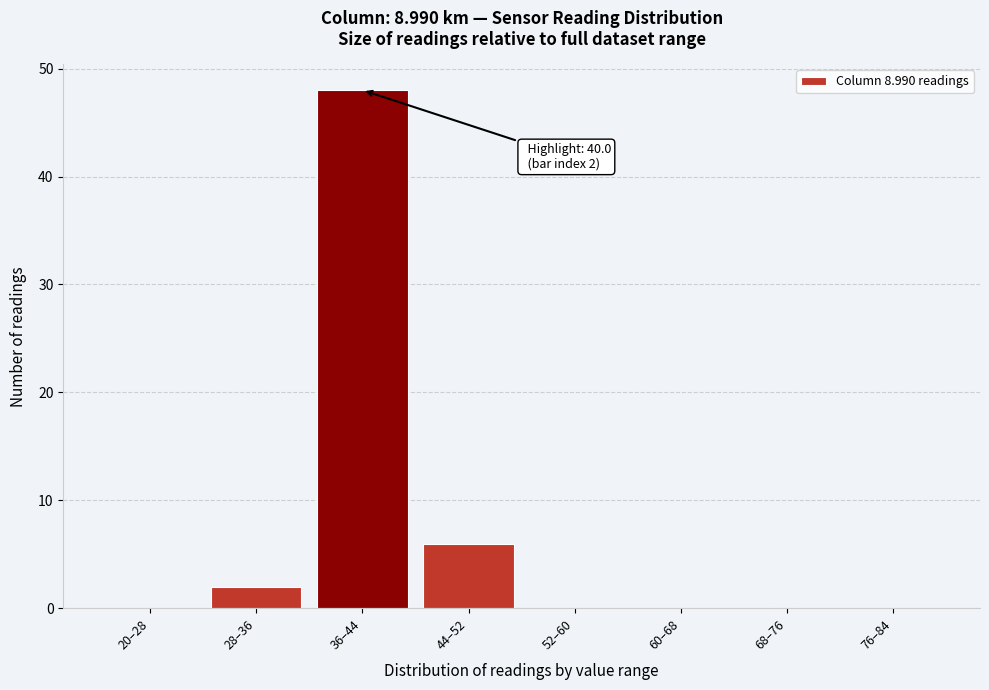

Reading right to left, transcribe all the data shown in this chart.

76–84=0	68–76=0	60–68=0	52–60=0	44–52=6	36–44=48	28–36=2	20–28=0